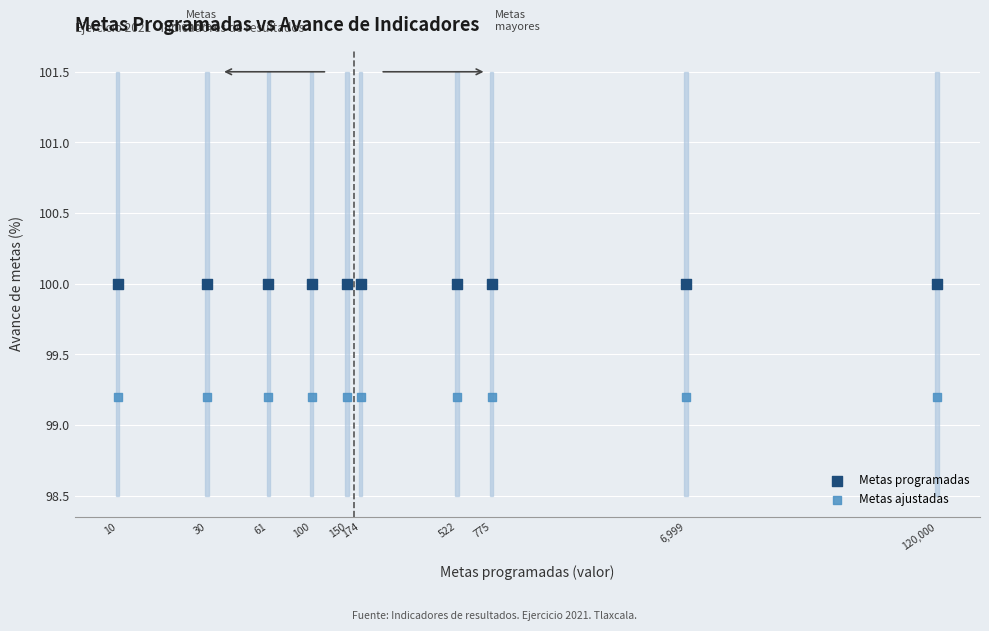

Which series contains the highest Y value?

Metas programadas